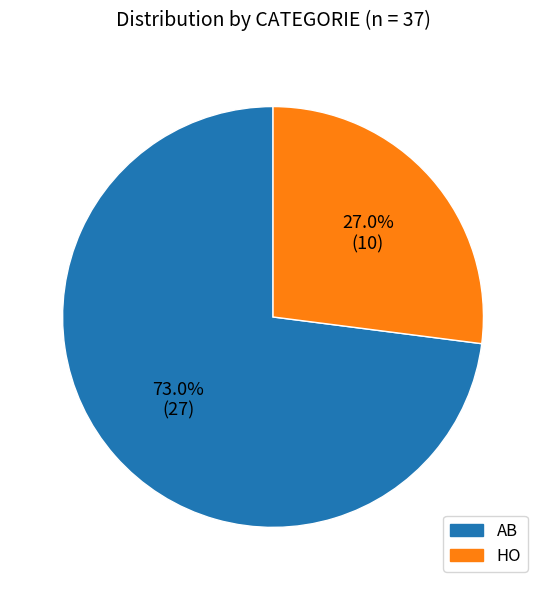

To the nearest percent, what is the difference between the AB and HO slice percentages?

46%